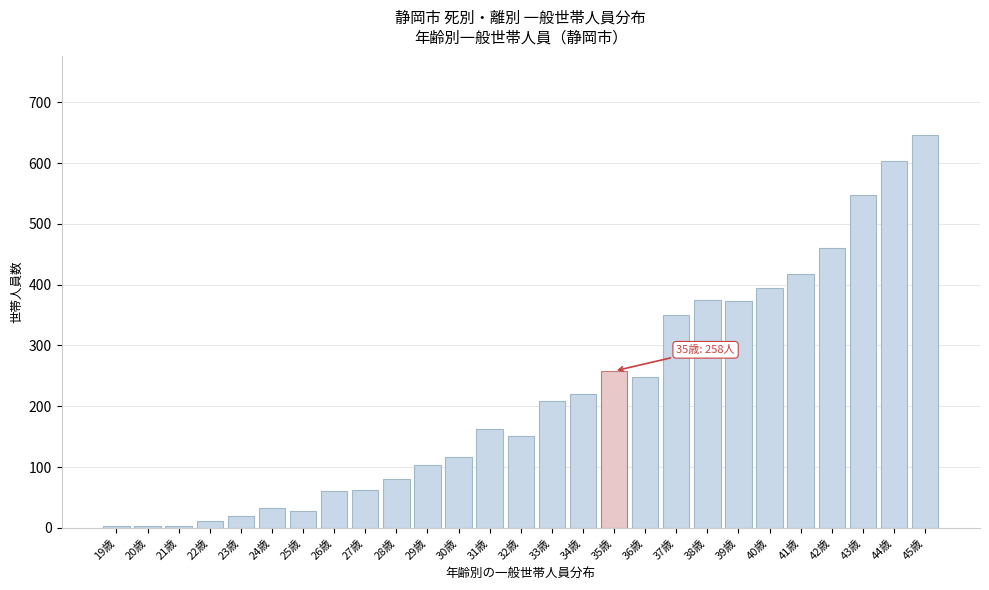

Which has a higher value, 23歳 or 39歳?

39歳